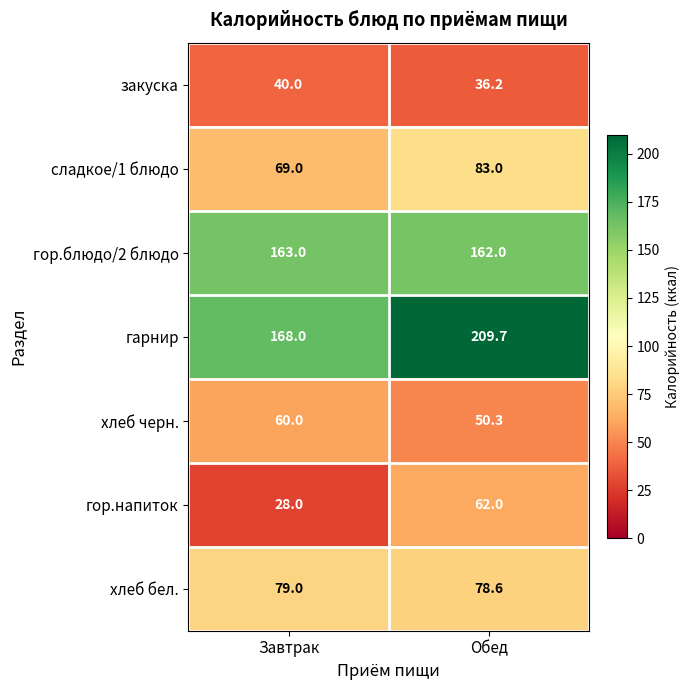

List the series in order of their peak value, highest first.

гарнир, гор.блюдо/2 блюдо, сладкое/1 блюдо, хлеб бел., гор.напиток, хлеб черн., закуска